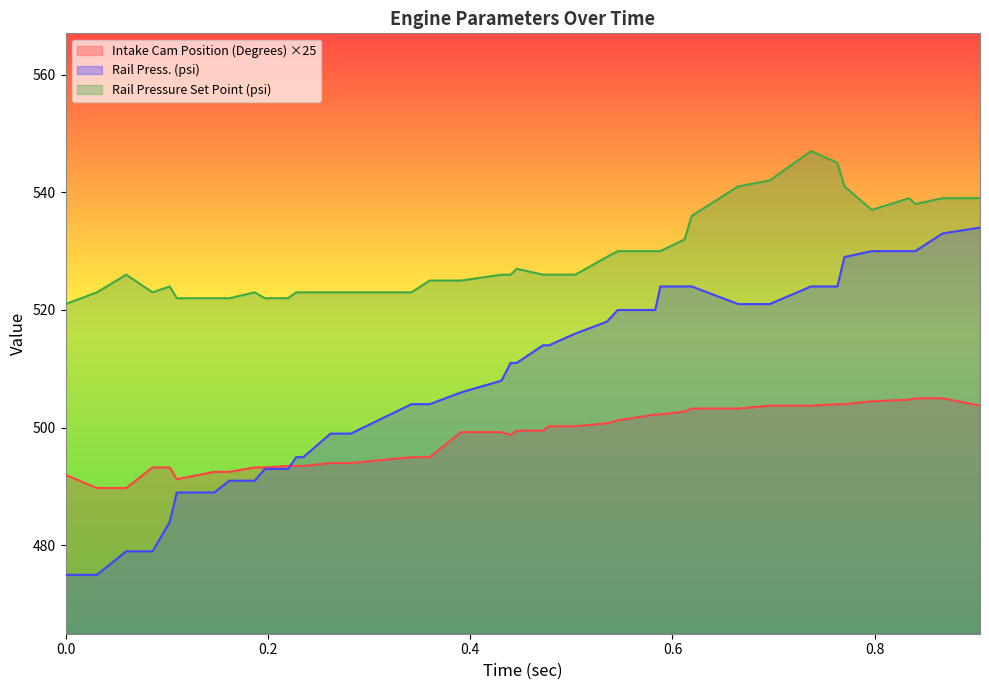

True or false: Intake Cam Position (Degrees) ×25 and Rail Pressure Set Point (psi) cross at least once.

False